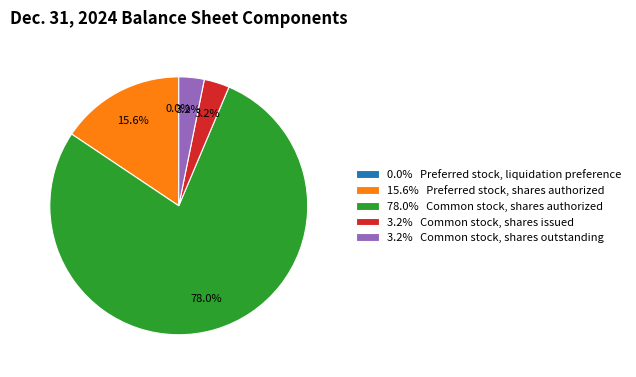

What percentage is NOT represented by 15.6% Preferred stock, shares authorized?

84.4%